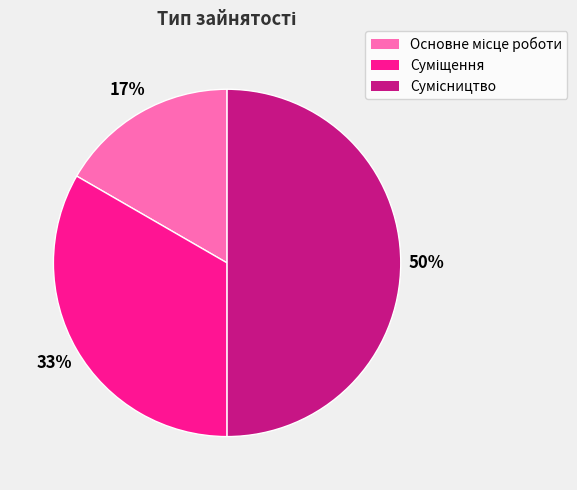

To the nearest percent, what is the difference between the largest and smallest slice percentages?

33%